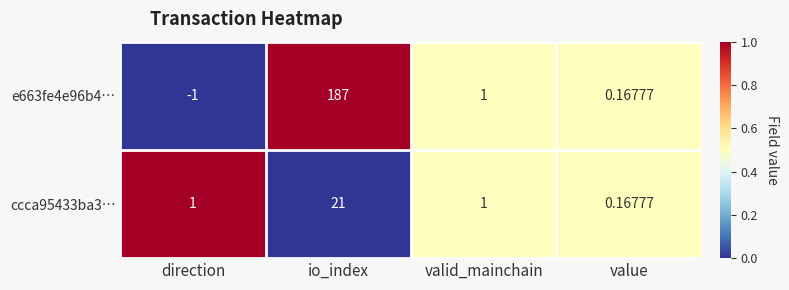

What is the maximum value shown in the chart?

187.0